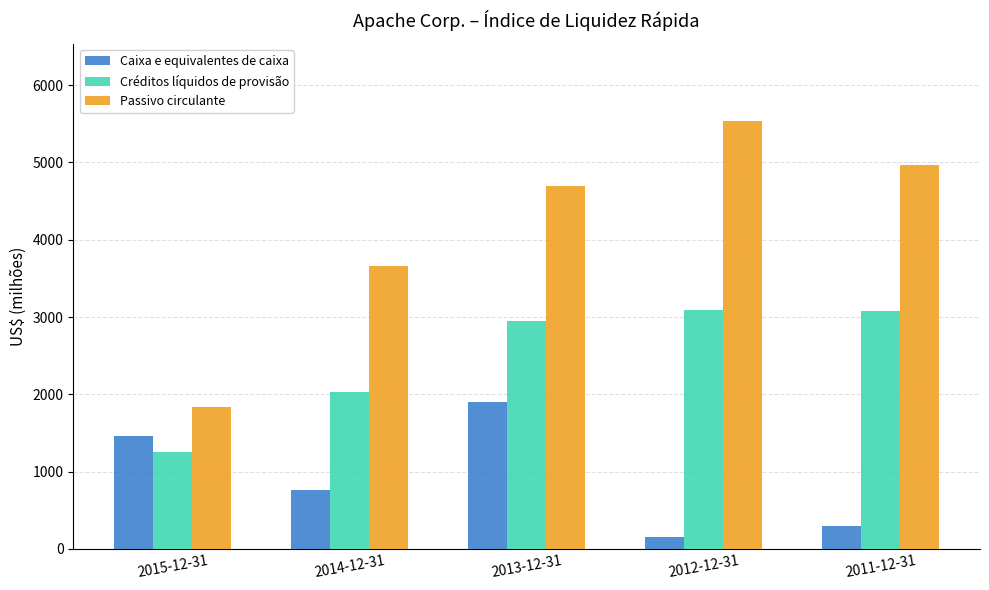

Which label corresponds to the largest value in the chart?

2012-12-31